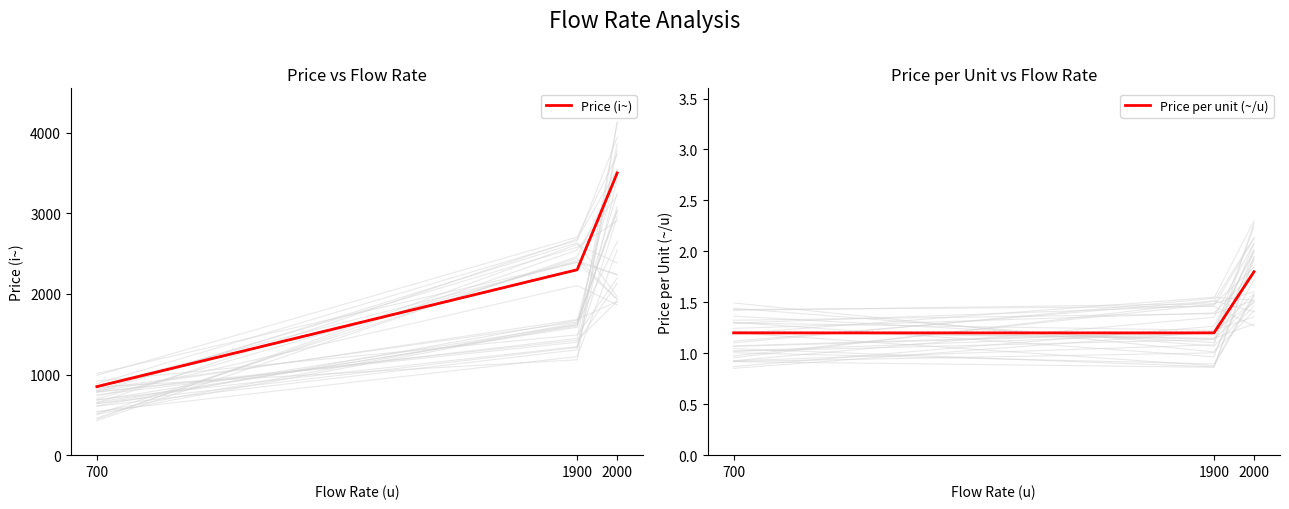

Which category has the lowest value in the Price per unit (~/u) series?

700